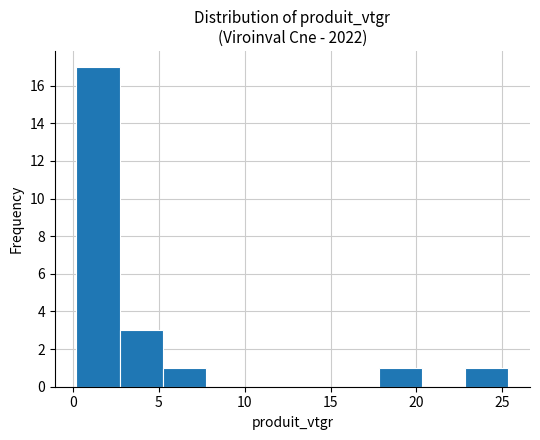

Which range on the x-axis has the tallest bar?

0.0 to 2.5